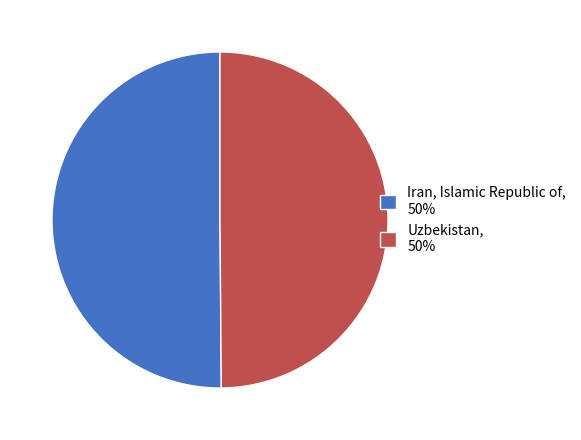

What is the ratio of the value at Uzbekistan, 50% to the value at Iran, Islamic Republic of, 50%?

1.0